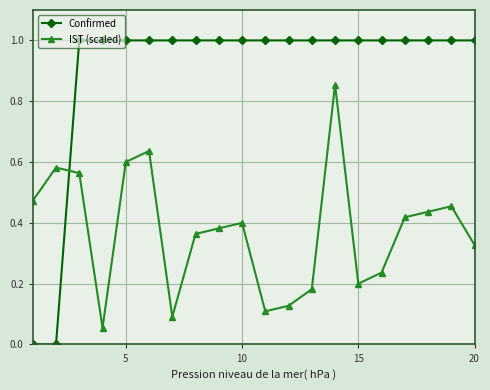

Which series has the largest total across all categories?

Confirmed